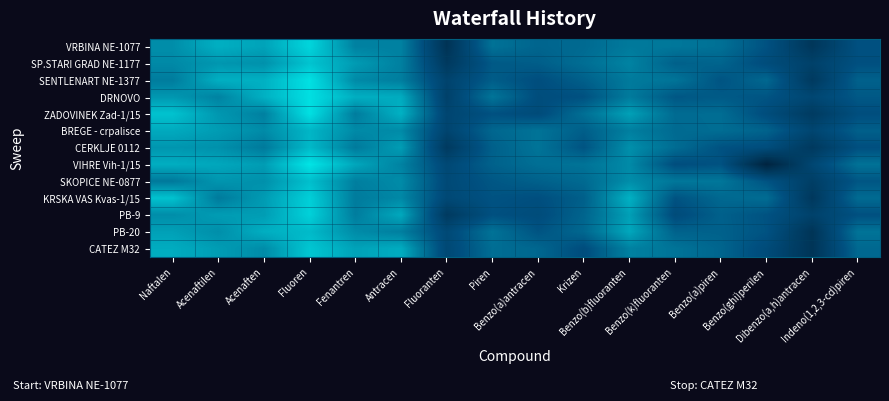

At Dibenzo(a,h)antracen, list the series in order from largest to smallest.

DRNOVO, VIHRE Vih-1/15, BREGE - crpalisce, PB-9, SP.STARI GRAD NE-1177, SKOPICE NE-0877, ZADOVINEK Zad-1/15, SENTLENART NE-1377, CERKLJE 0112, KRSKA VAS Kvas-1/15, VRBINA NE-1077, CATEZ M32, PB-20